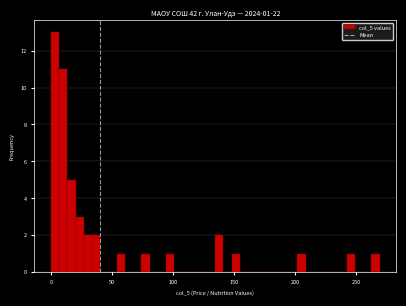

Around what value on the x-axis is the tallest bar? Give the approximate position of its centre, as read against the axis.

5